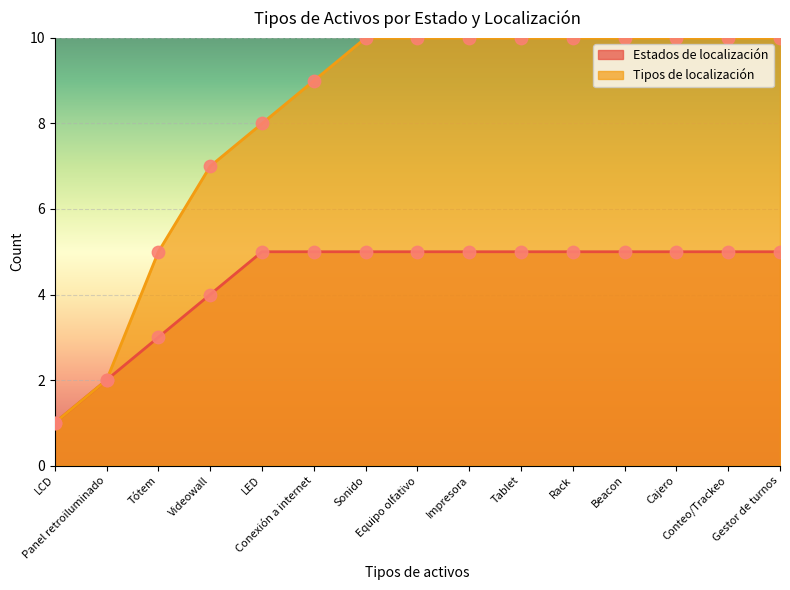

What is the total value across all series at Conexión a internet?

14